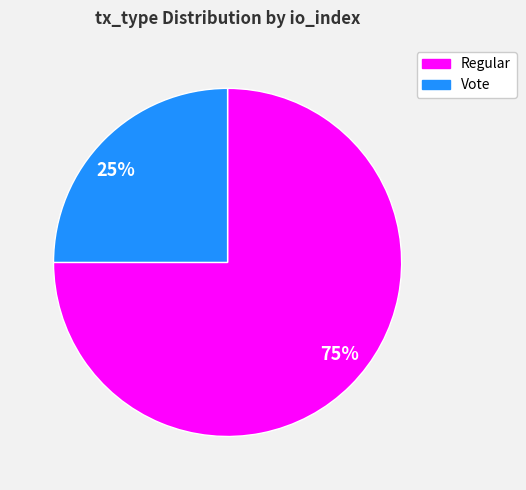

Which slice is the smallest?

Vote